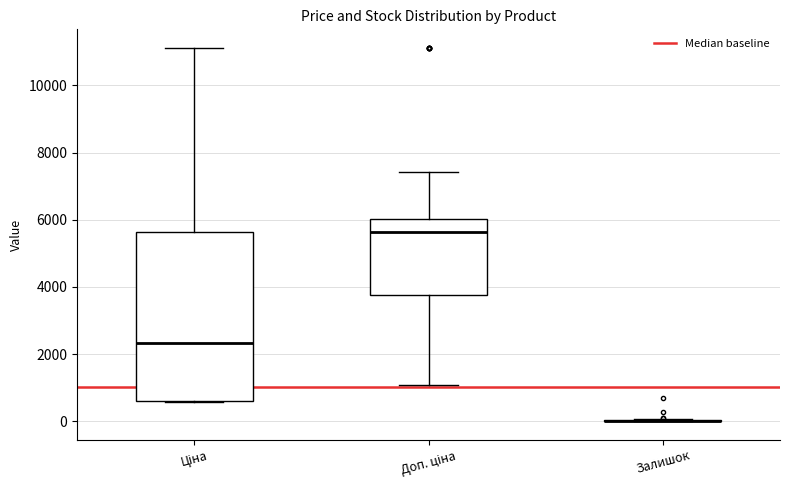

Reading left to right, transcribe this box plot: for each box, give where its median line is, the range the box spans, and where its two whiskers end, as read against the y-axis. The values are not printed on the chart, so give them approximately, as read against the axis.

Ціна: median 2400, box 600 to 5600, whiskers 600 to 11200
Доп. ціна: median 5600, box 3800 to 6000, whiskers 1000 to 7400
Залишок: box collapsed to a line at 0, whiskers 0 to 0